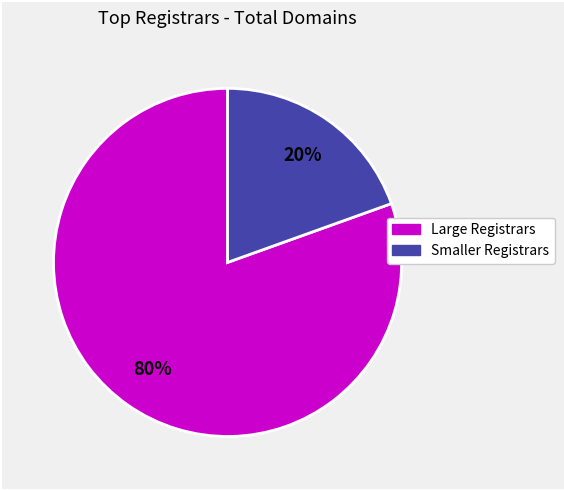

To the nearest percent, what is the average slice percentage?

50%